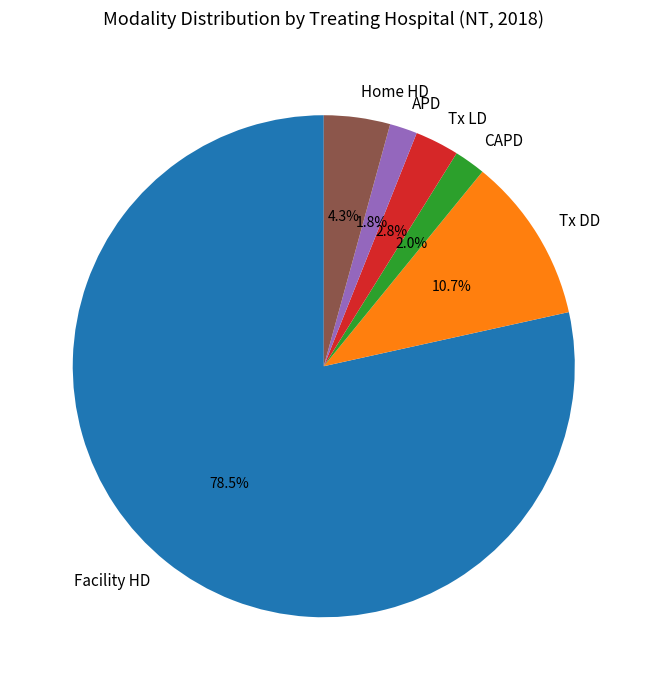

Approximately how many times larger is the value at Home HD compared to APD?

2.4